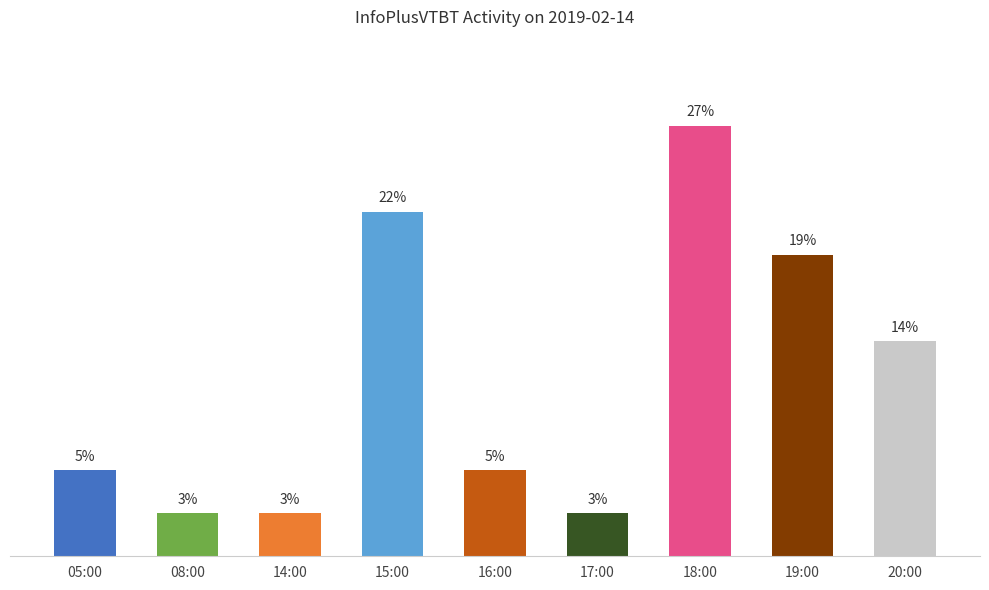

What is the ratio of the value at 15:00 to the value at 14:00?

8.0